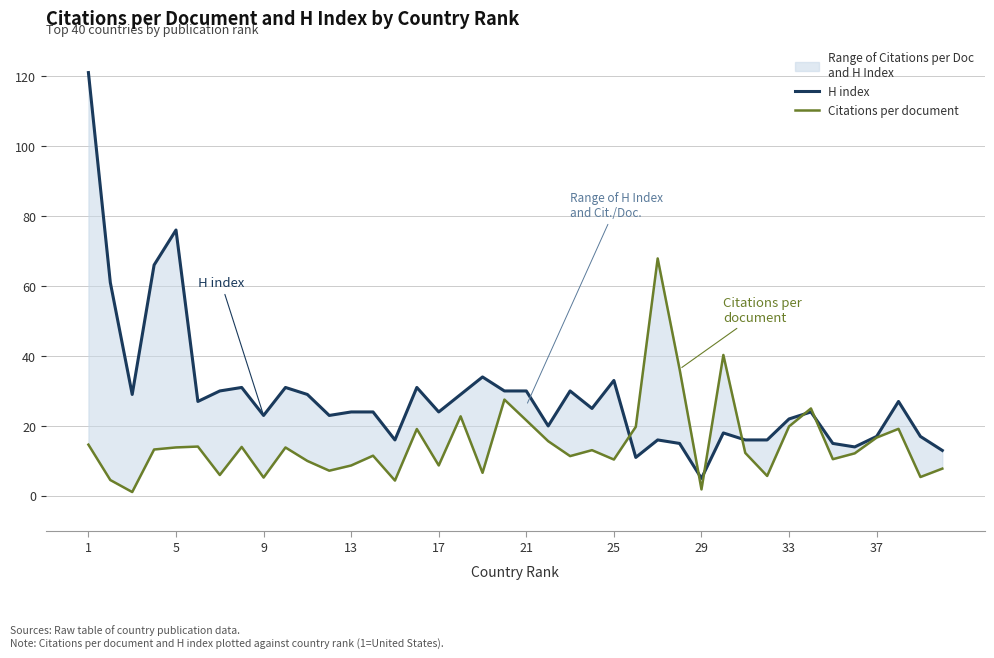

What is the sum of all H index values?

1143.0